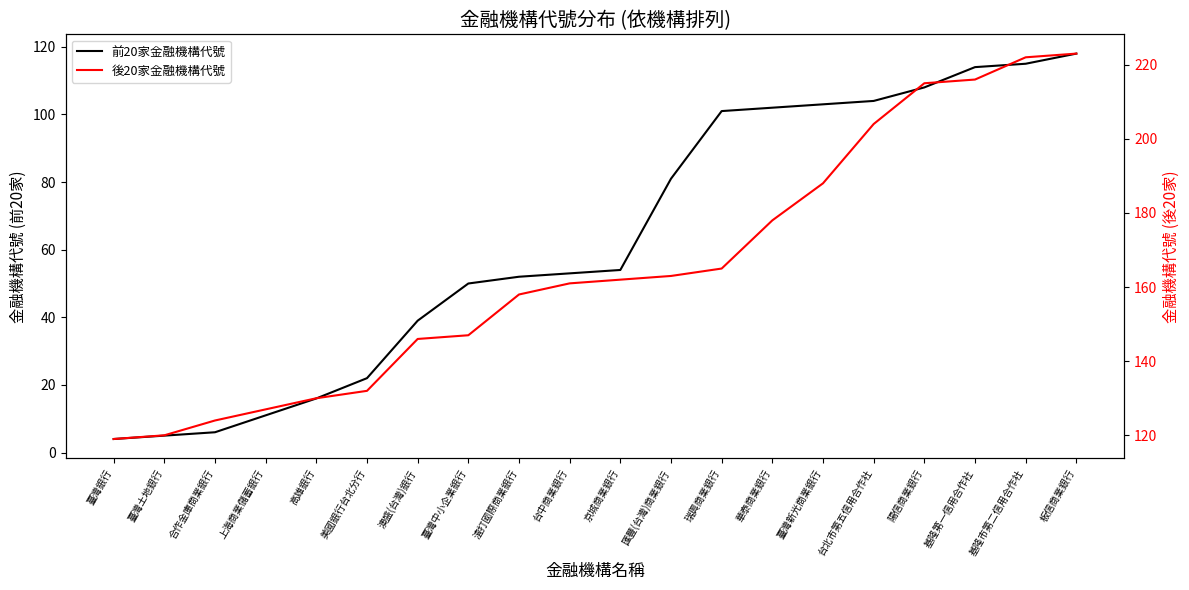

Which has a higher value, 臺灣銀行 or 台中商業銀行?

台中商業銀行